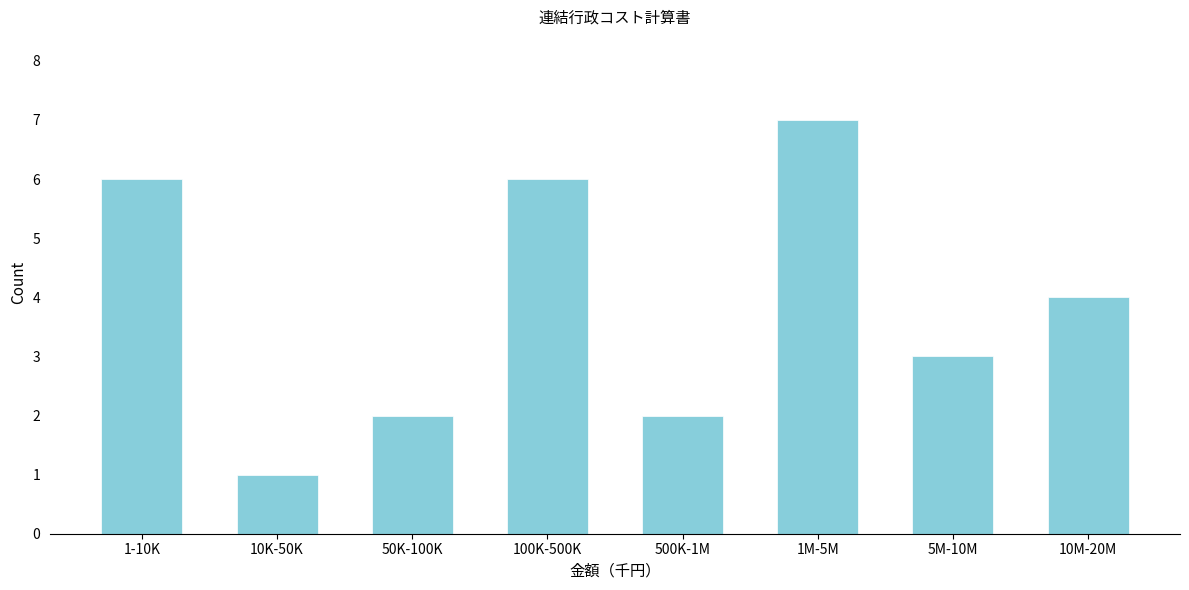

Reading left to right, list all the values displayed in this chart.

6	1	2	6	2	7	3	4